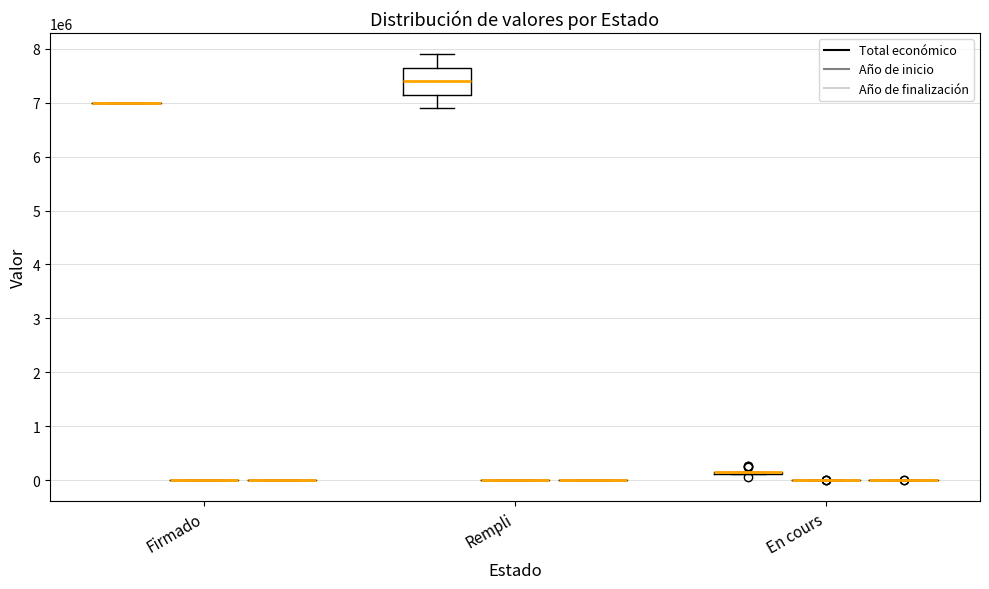

What is the approximate value of Año de finalización at En cours?

2025